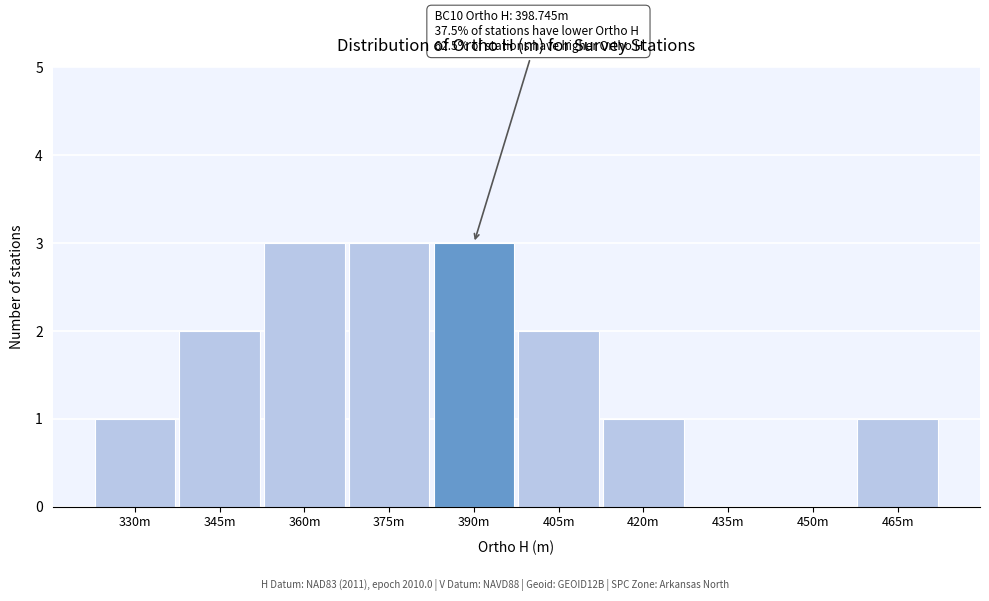

Reading left to right, list all the values displayed in this chart.

330m=1	345m=2	360m=3	375m=3	390m=3	405m=2	420m=1	435m=0	450m=0	465m=1